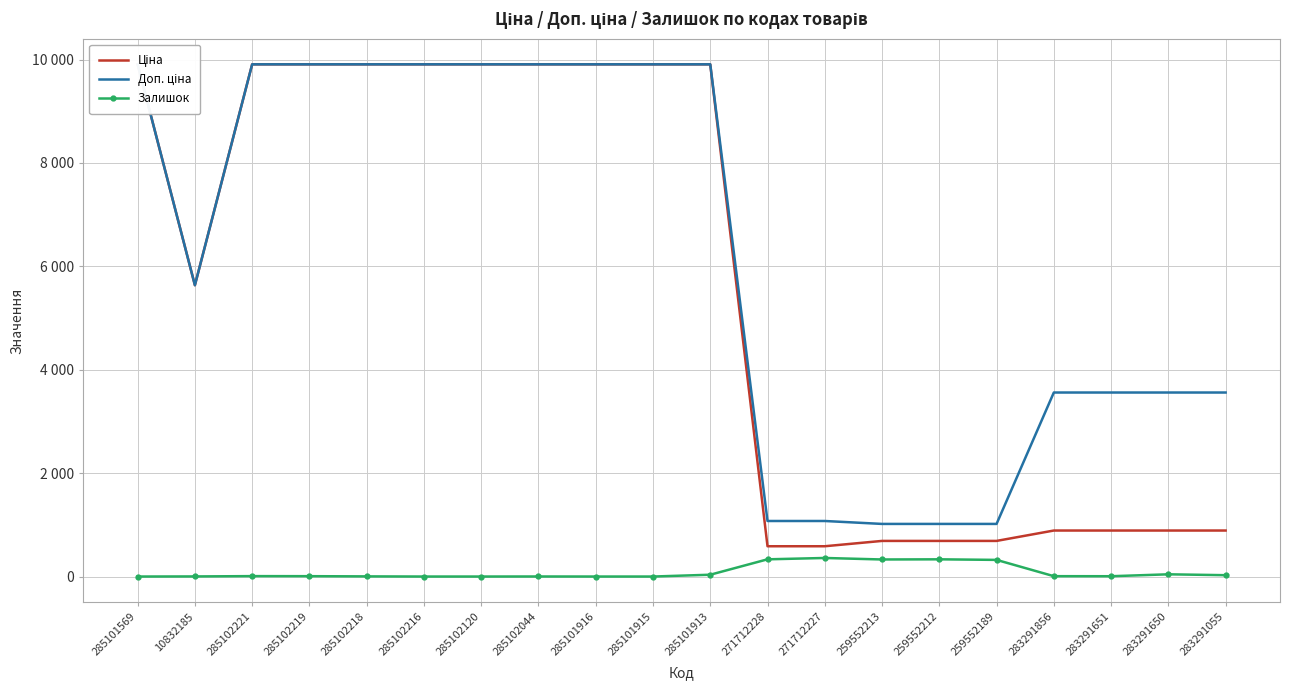

At which category is the sum across all series the highest?

285101913